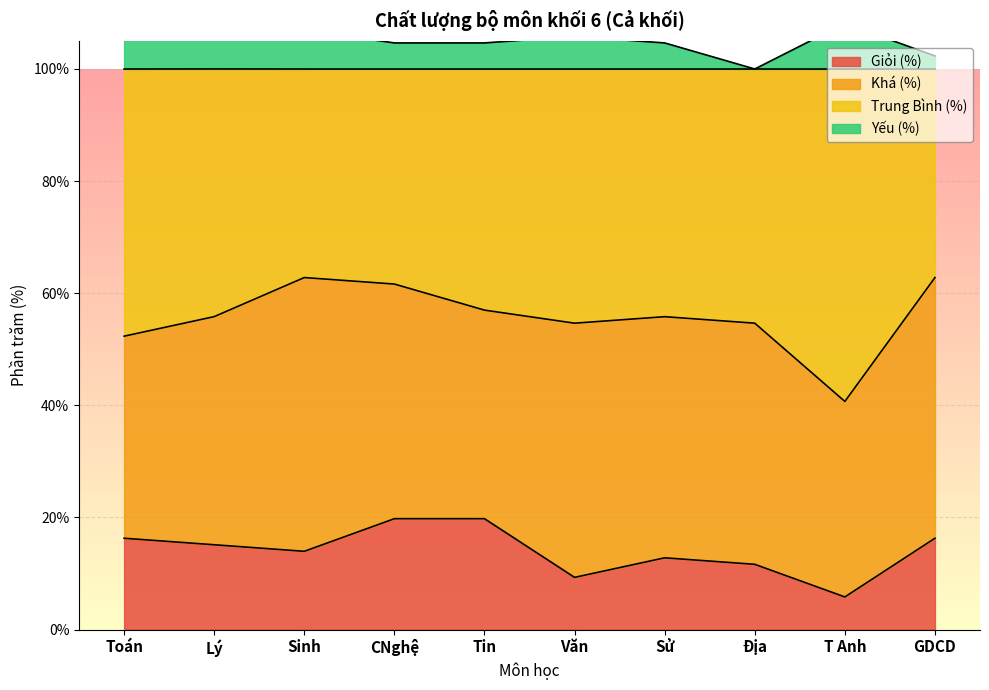

True or false: Yếu (%) has a value of 153.2 at Sử.

False